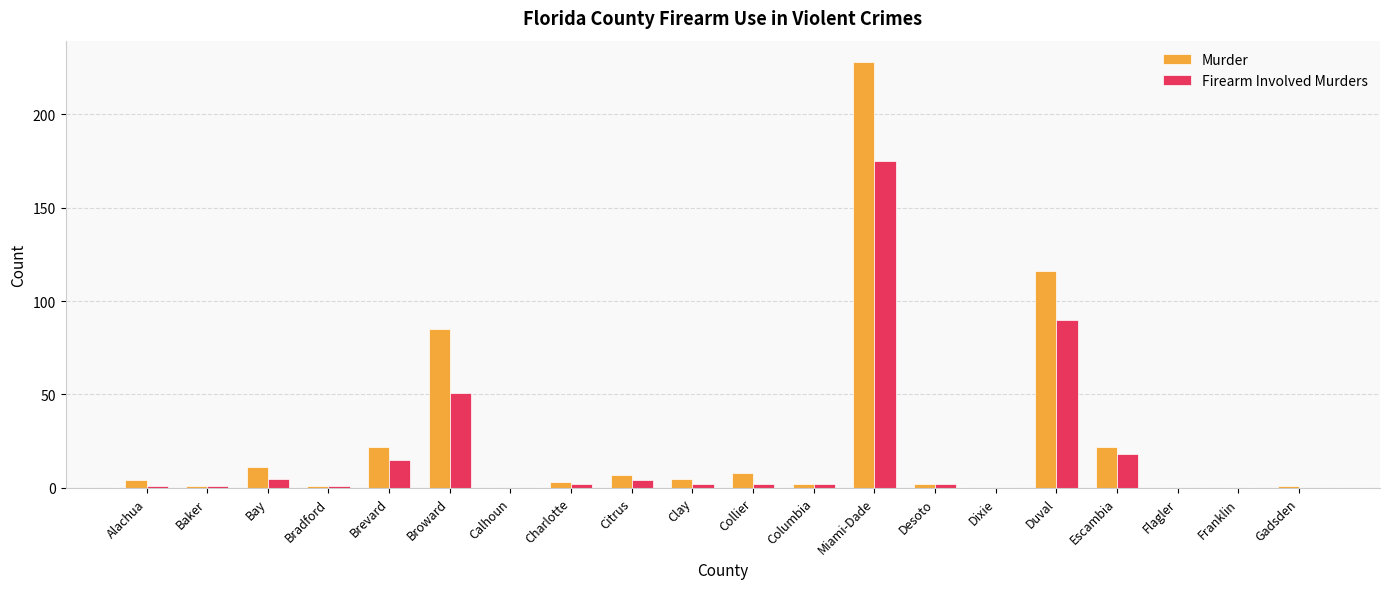

What is the sum of all Murder values?

518